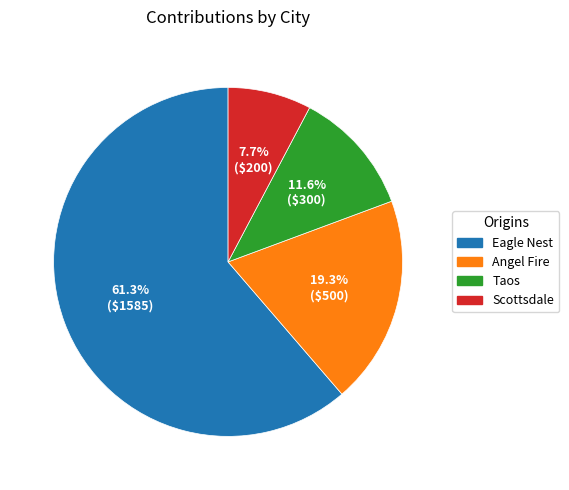

The Scottsdale slice represents 17% of the pie. True or false?

False